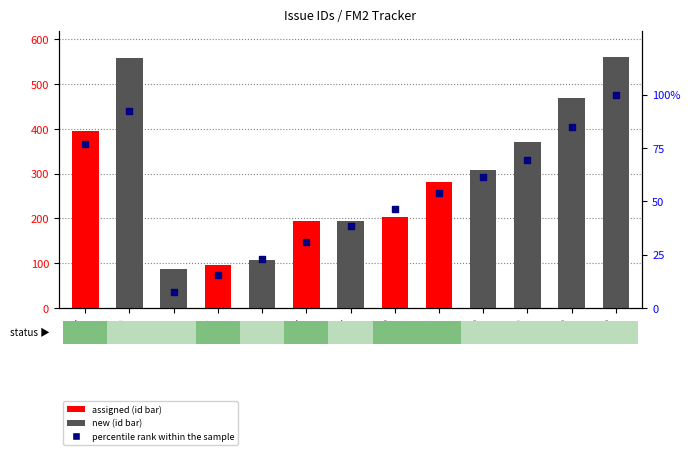

At how many categories does at least one series exceed 19?

13